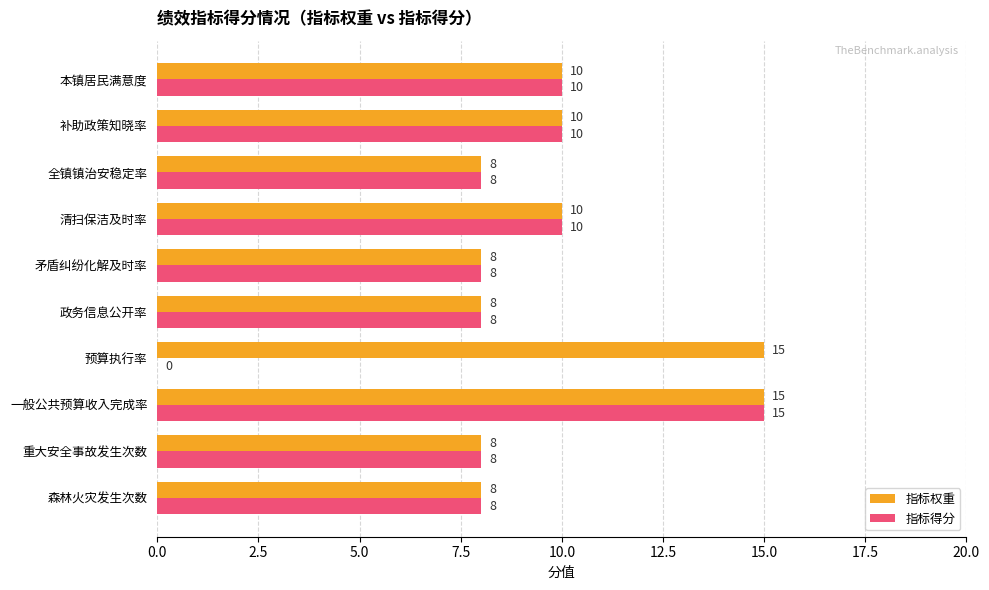

How many 指标得分 values are between 8 and 10?

8